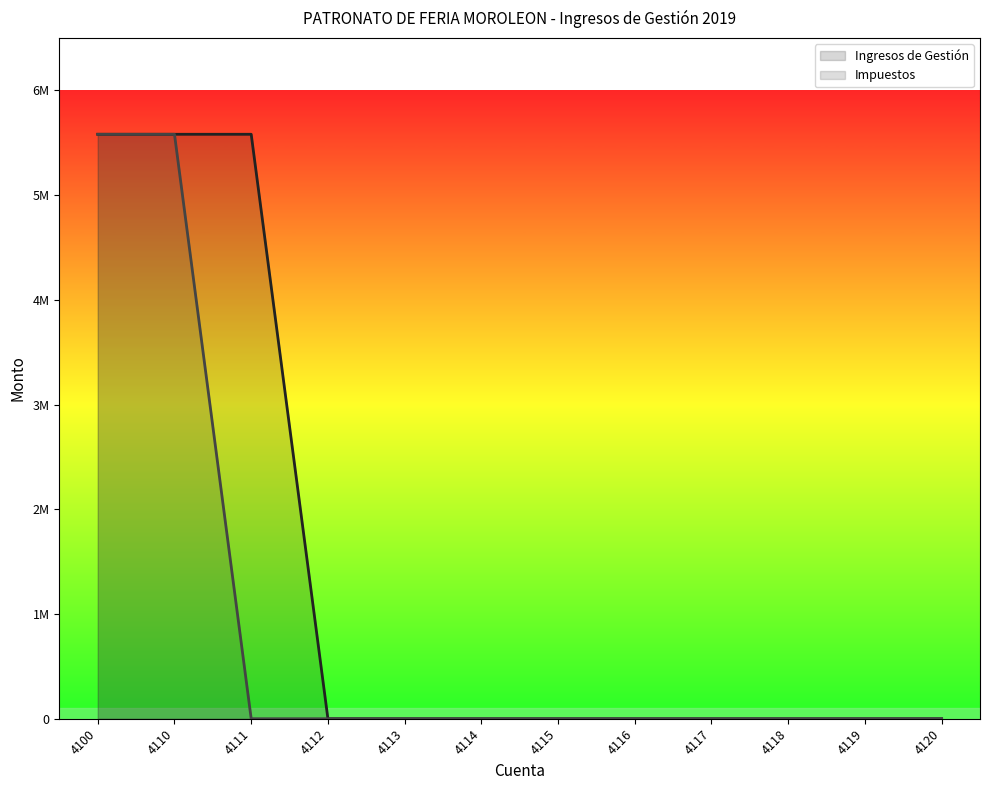

Is it true that Ingresos de Gestión equals -2017989.7 at 4112?

False